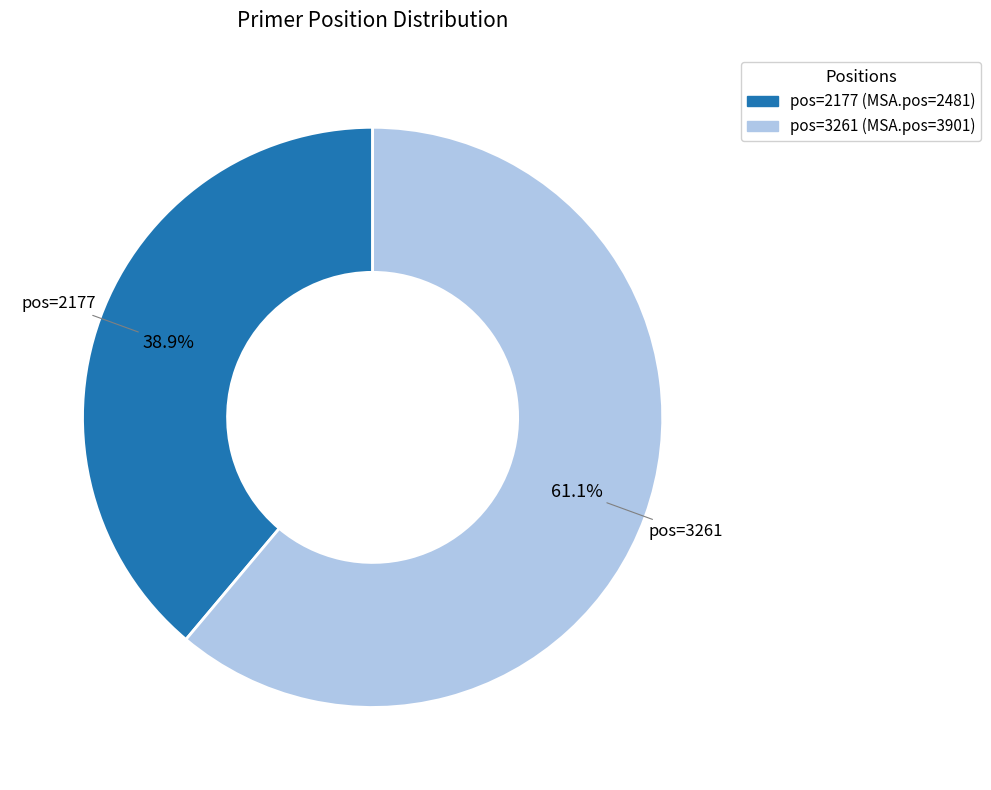

Does any single category account for the majority?

Yes